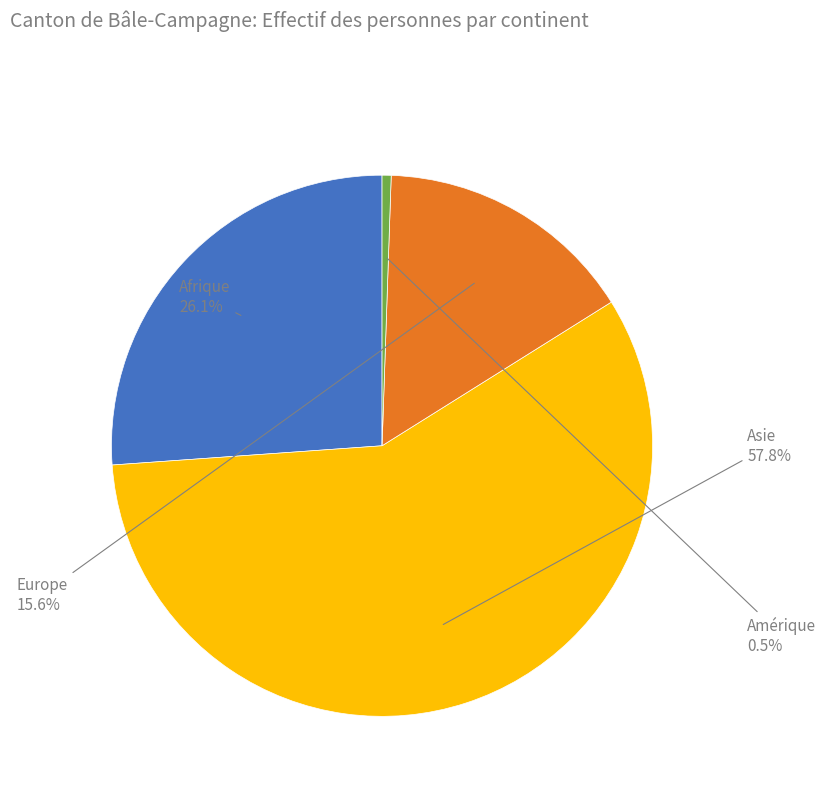

Which slice is the smallest?

Amérique